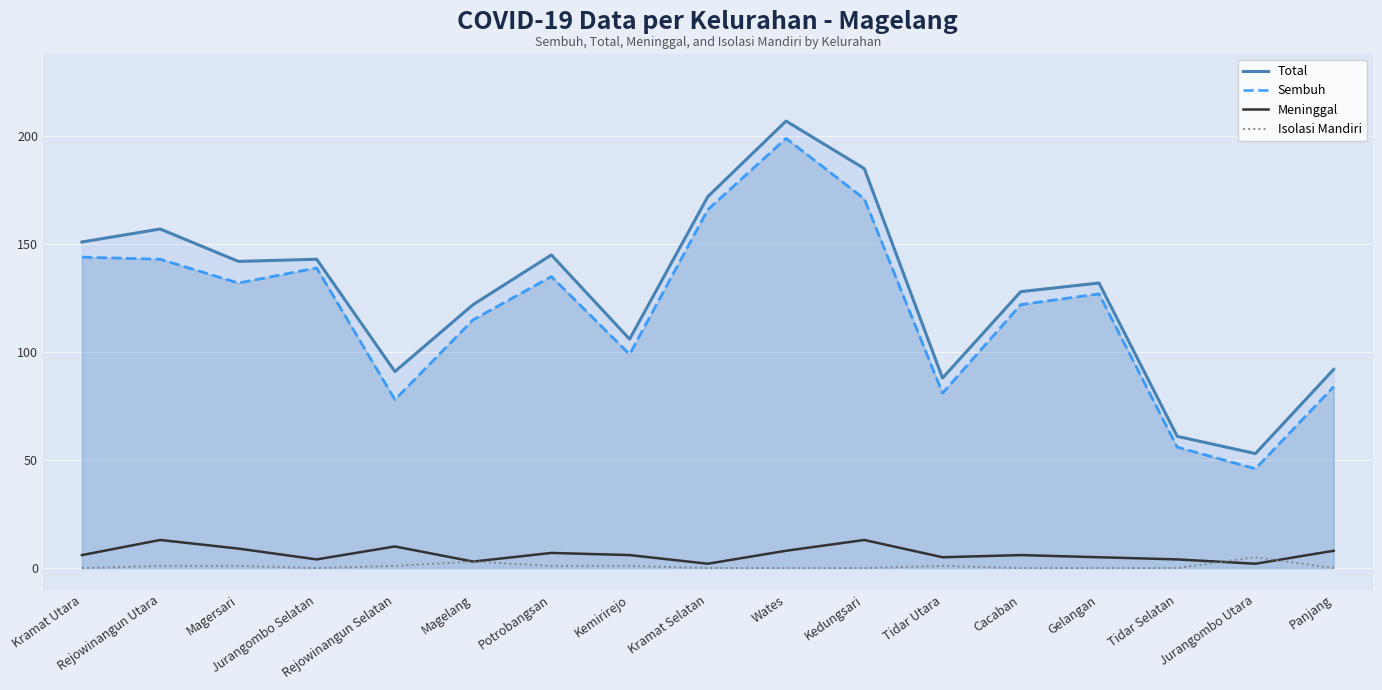

True or false: Sembuh and Isolasi Mandiri intersect in this chart.

False